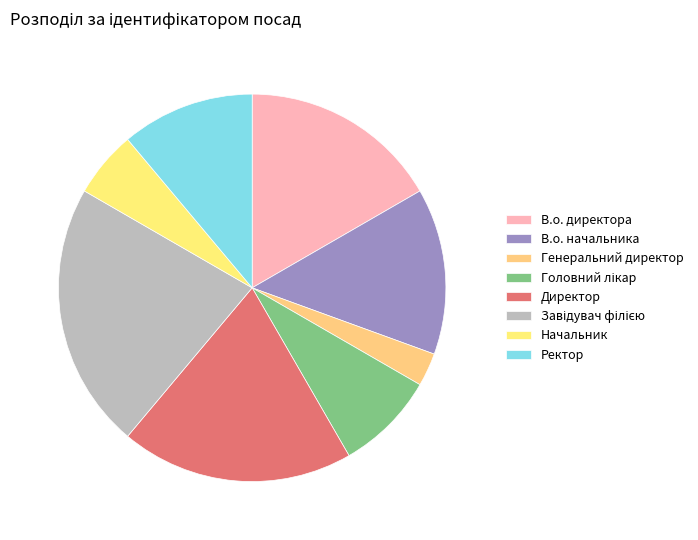

What percentage is NOT represented by Ректор?

88.9%